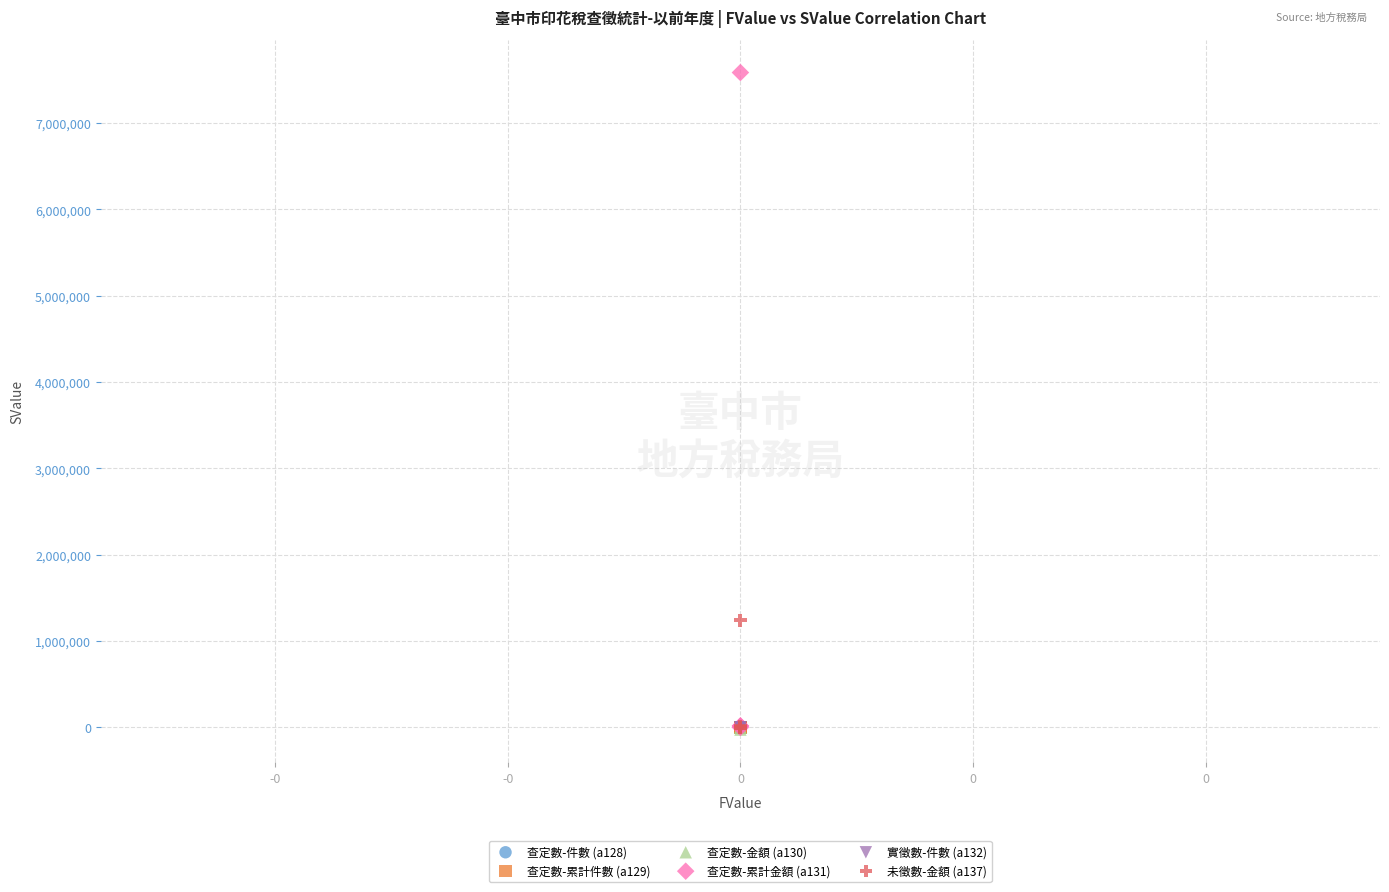

Which series contains the highest Y value?

查定數-累計金額 (a131)